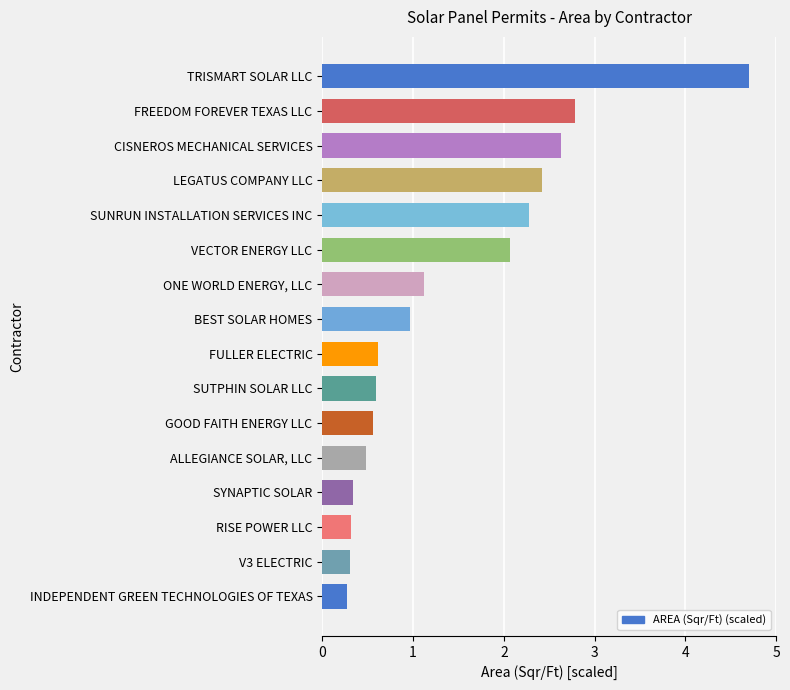

Reading bottom to top, what are all the values shown in this chart?

0.3	0.3	0.3	0.3	0.5	0.6	0.6	0.6	1.0	1.1	2.1	2.3	2.4	2.6	2.8	4.7